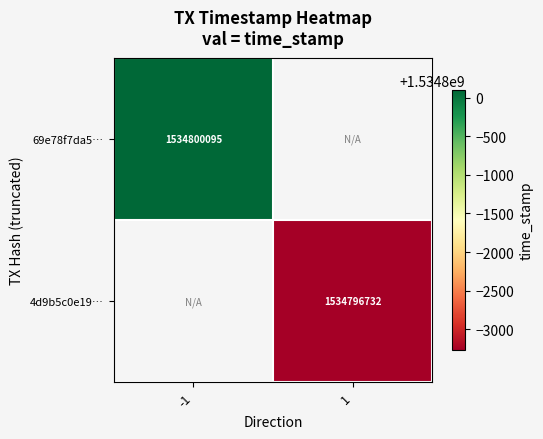

What is the minimum value shown in the chart?

1534796732.0